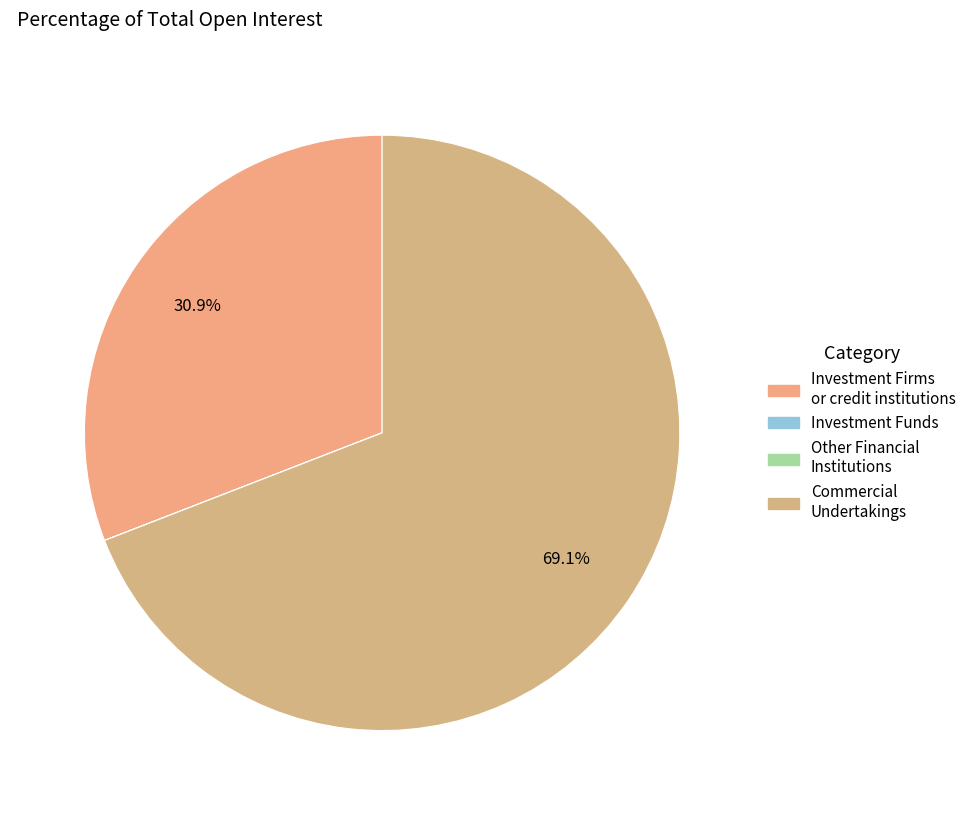

To the nearest percent, what is the difference between the largest and smallest slice percentages?

69%